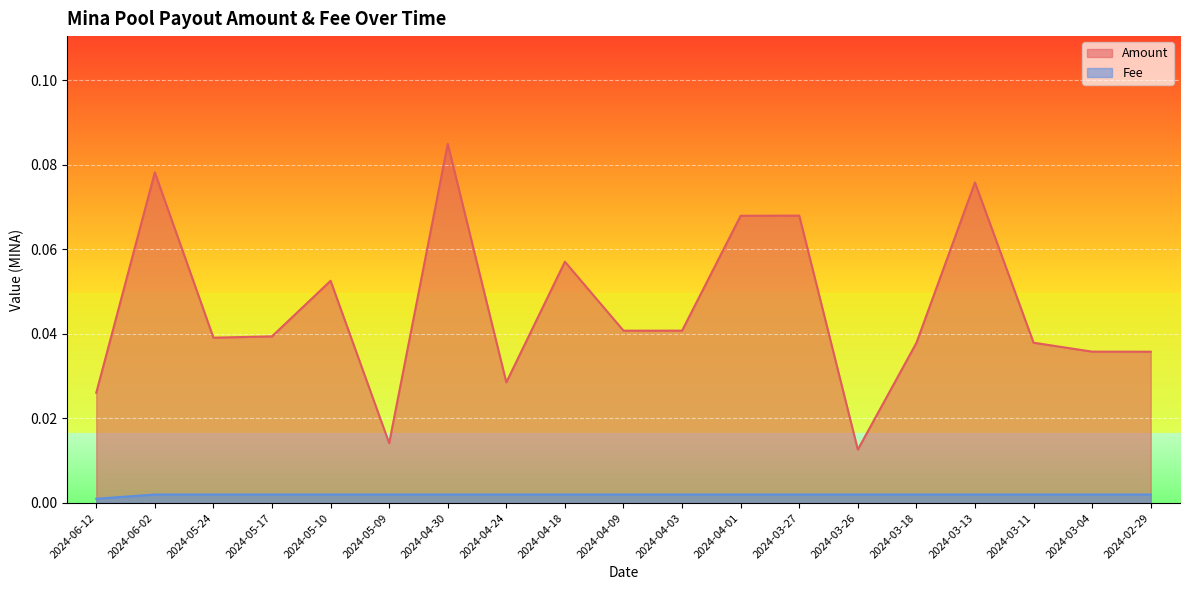

At how many categories does at least one series exceed 0?

19